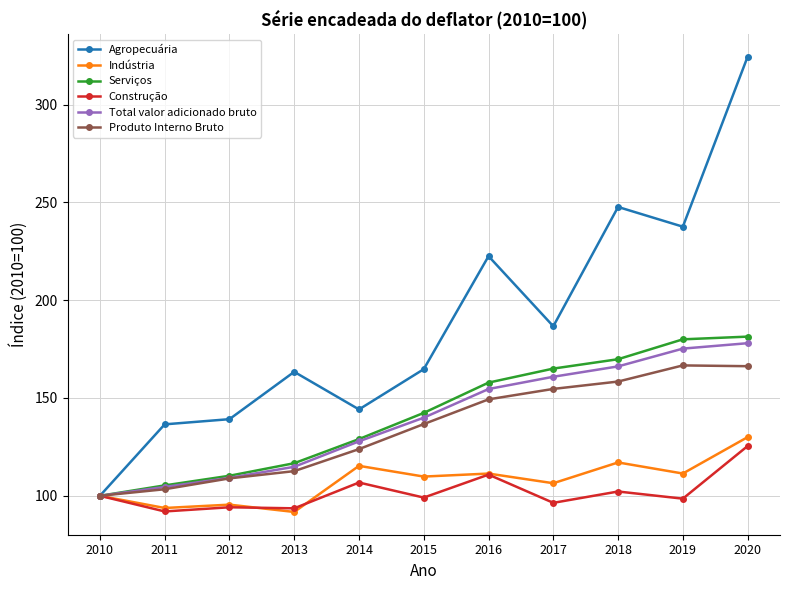

At which label does Construção reach its peak?

2020